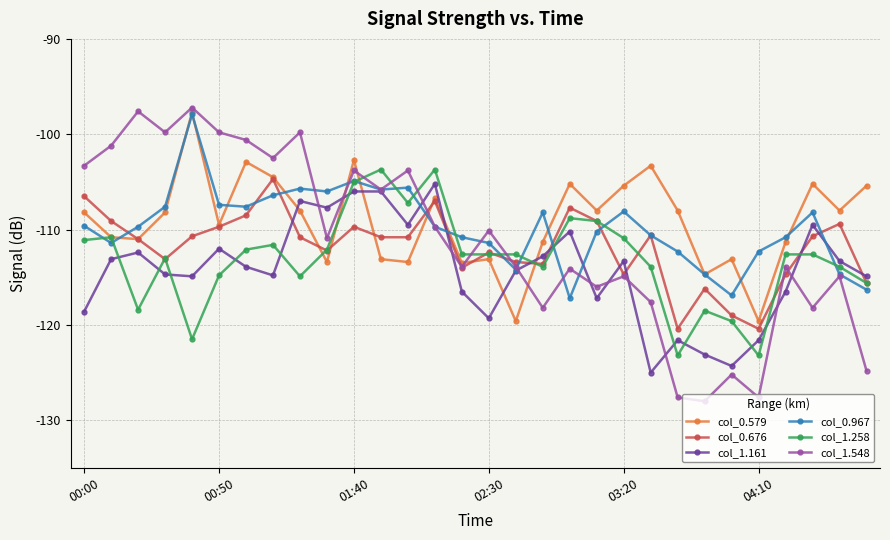

True or false: col_0.579 and col_1.161 intersect in this chart.

True